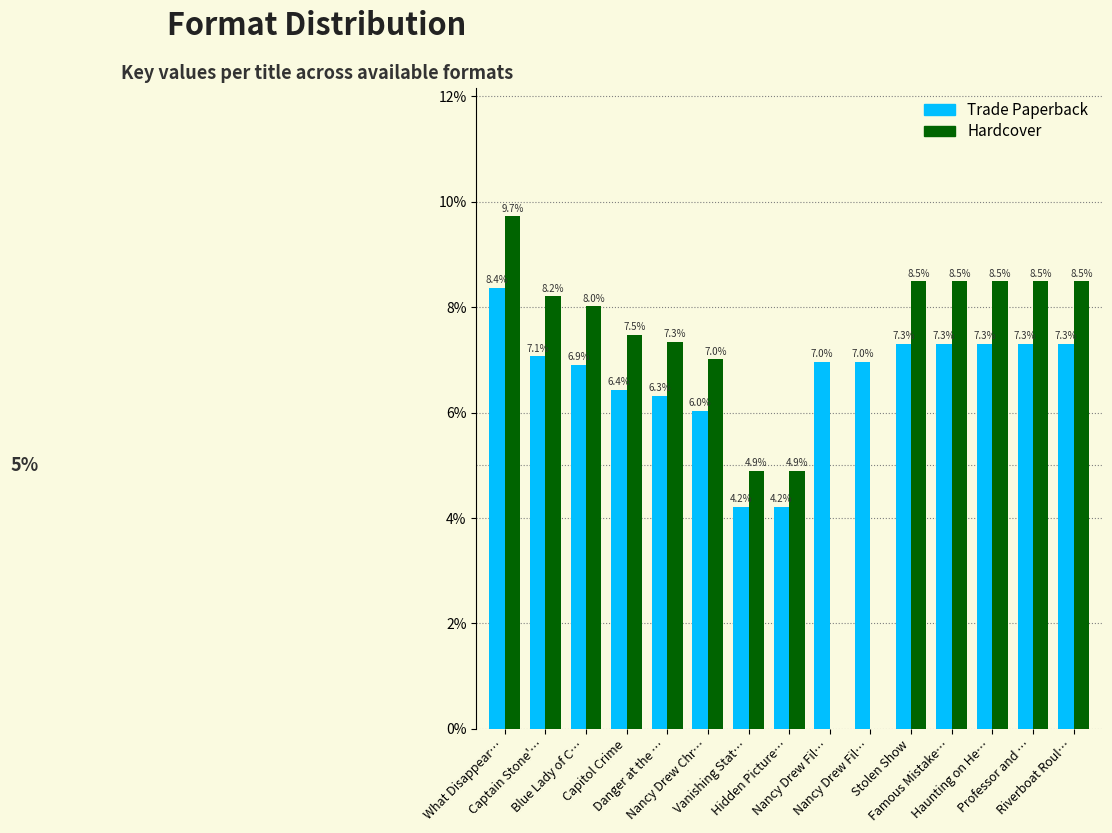

At which category is the sum across all series the highest?

What Disappear…